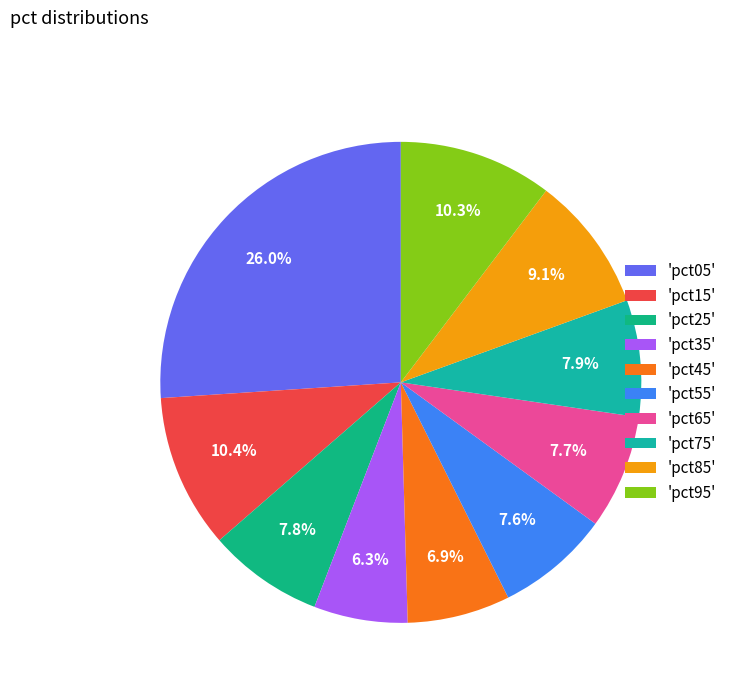

Which slice is the smallest?

'pct35'